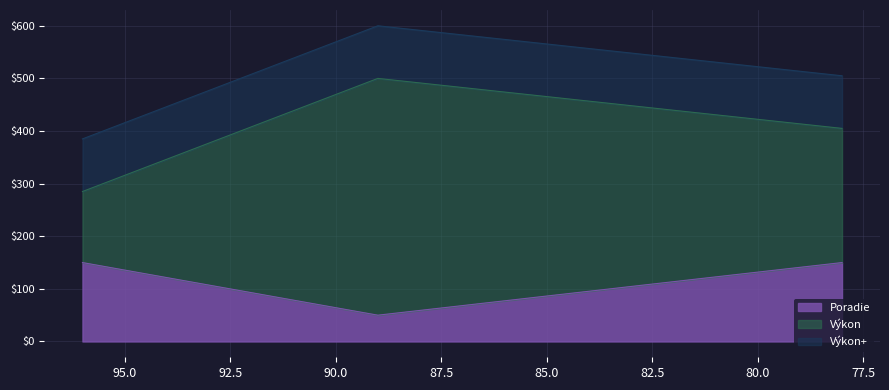

Is it true that the value at 96 is 150?

True